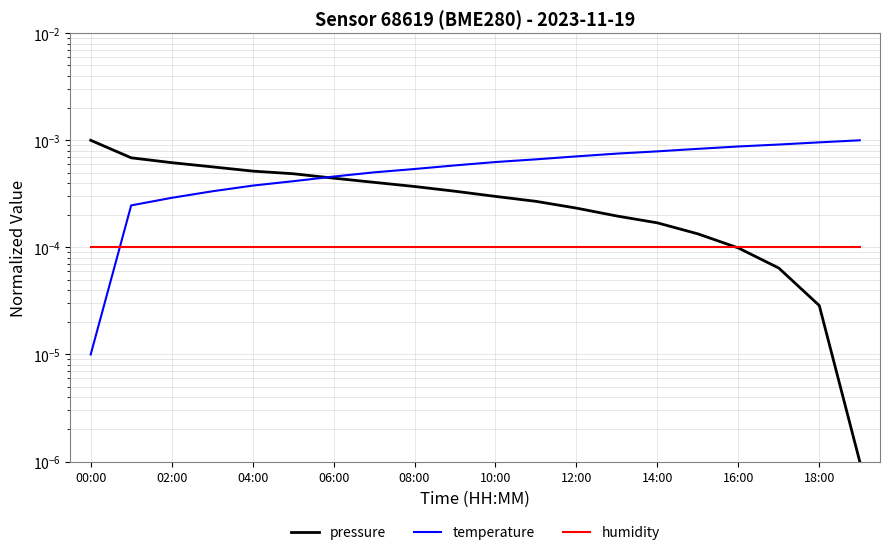

The temperature series shows 0.0 at 14:00. True or false?

False